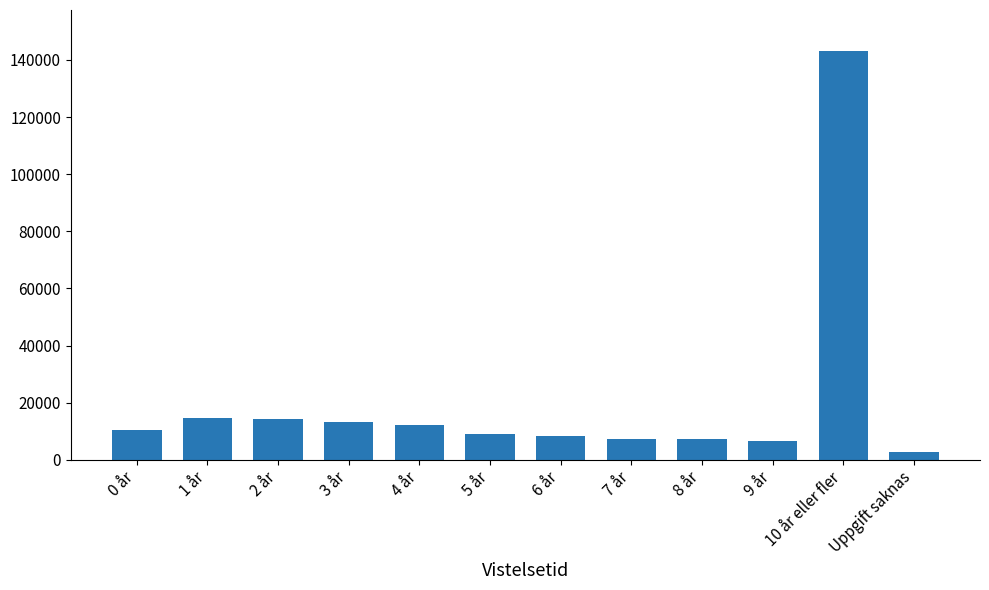

What is the smallest value displayed?

2672